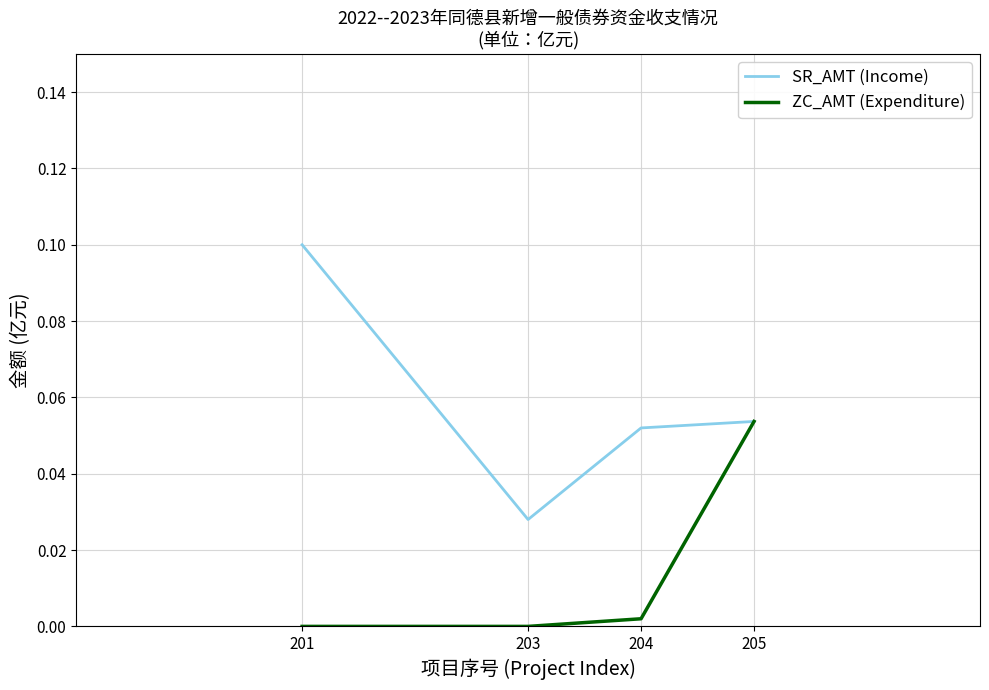

Does the chart have visible grid lines?

Yes